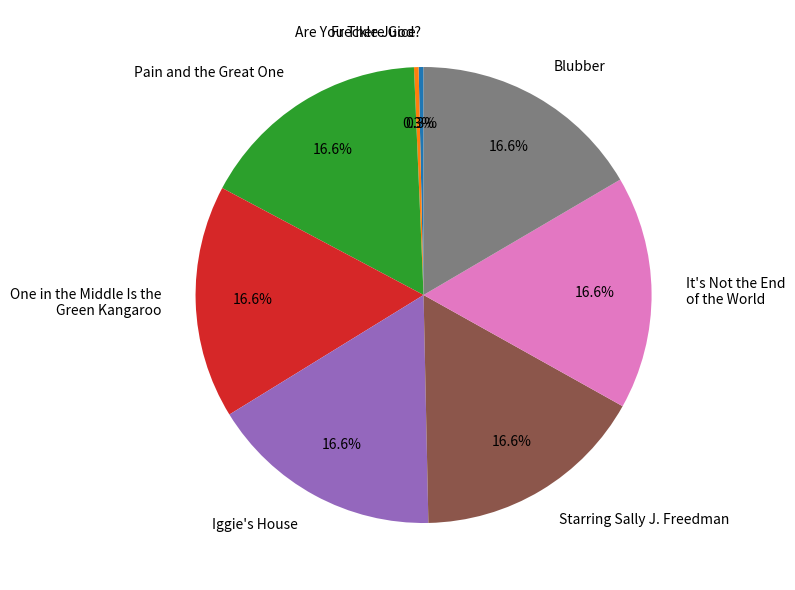

Do Freckle Juice and Pain and the Great One together represent more than half of the pie?

No